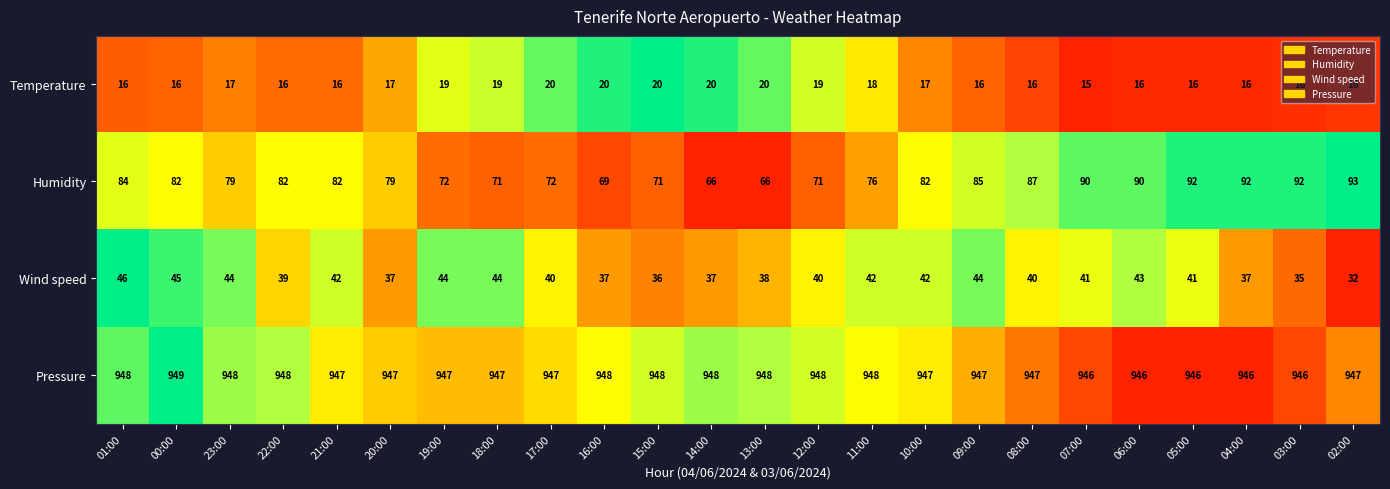

Which series has the largest total across all categories?

Pressure